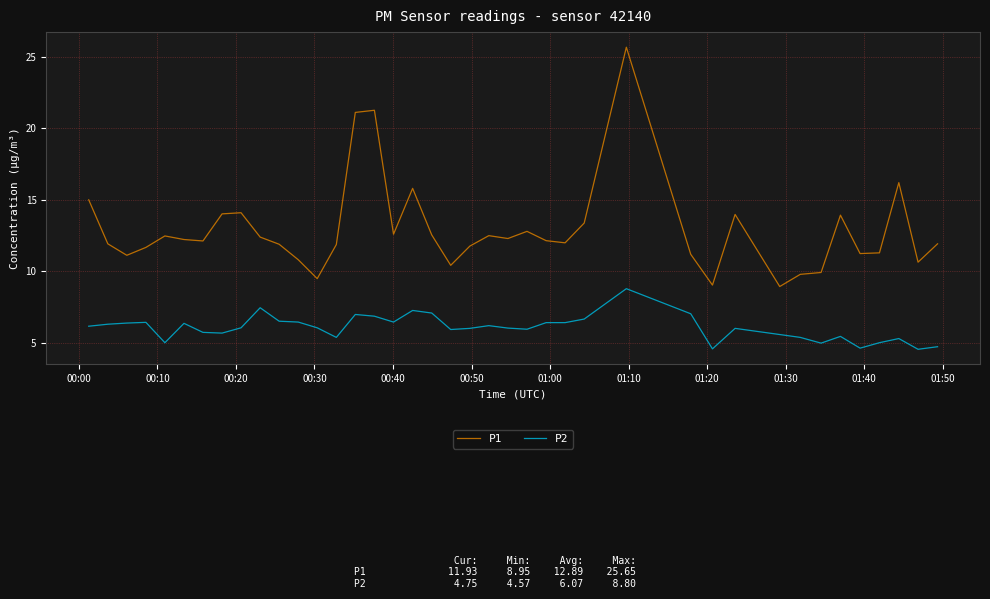

Which series has the largest total across all categories?

P1